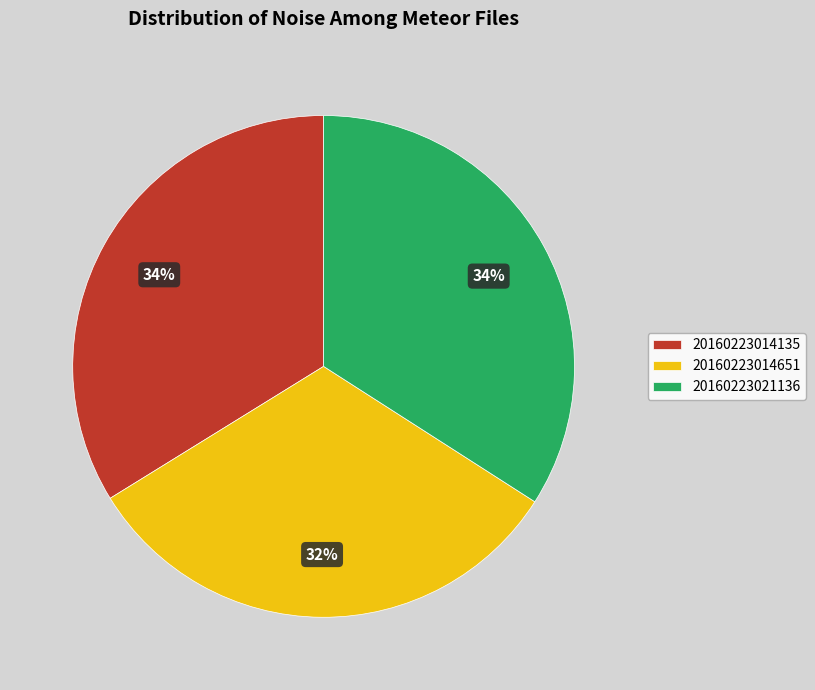

To the nearest percent, what is the difference between the 20160223021136 and 20160223014651 slice percentages?

2%